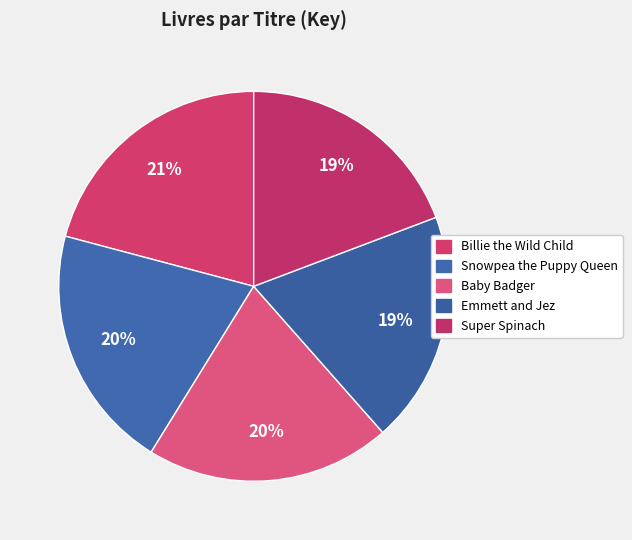

What is the smallest slice in the pie chart?

Emmett and Jez